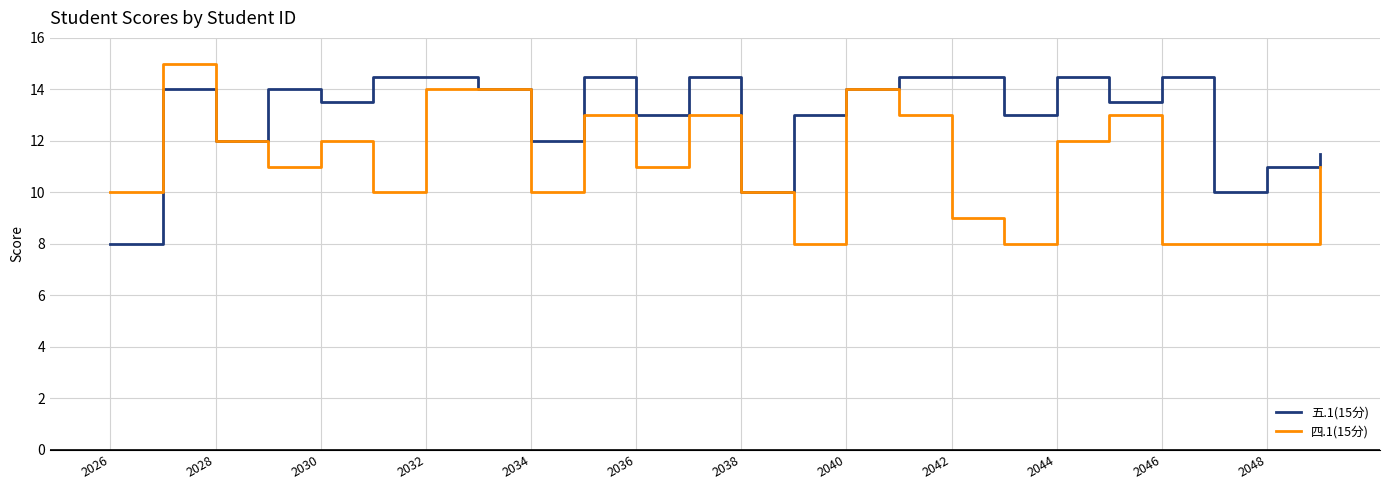

List the series in order of their overall mean, highest first.

五.1(15分), 四.1(15分)